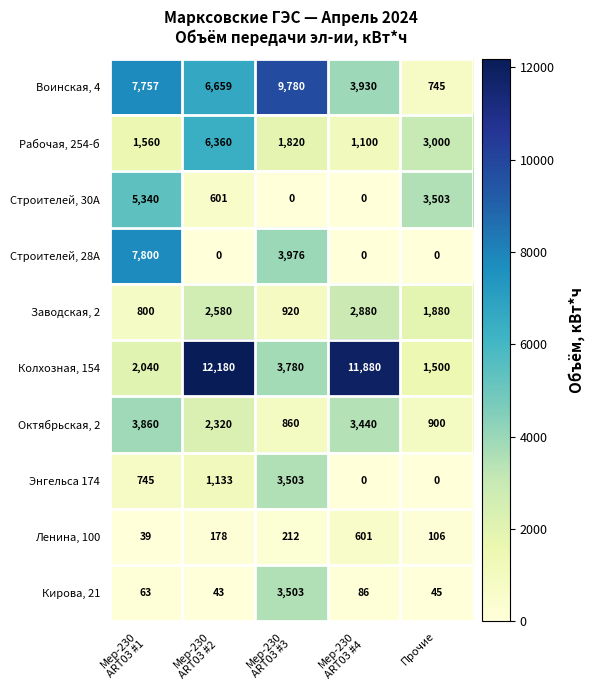

What is the spread (max minus min) of values at Прочие?

3503